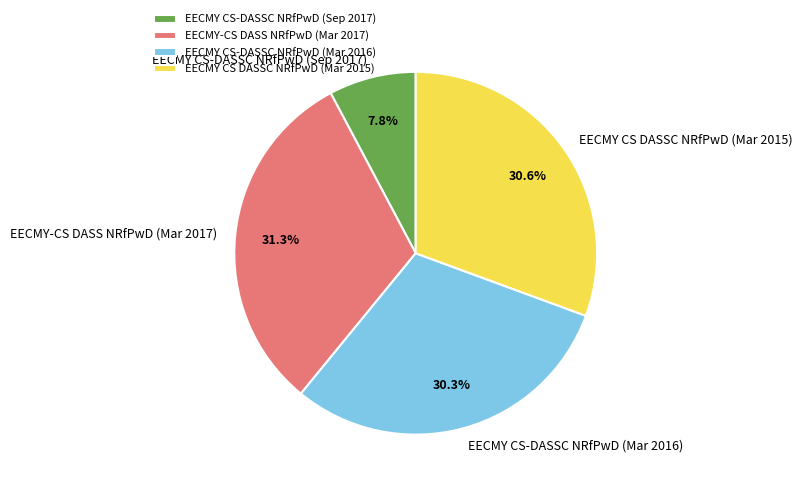

Which category has the smallest portion of the pie?

EECMY CS-DASSC NRfPwD (Sep 2017)